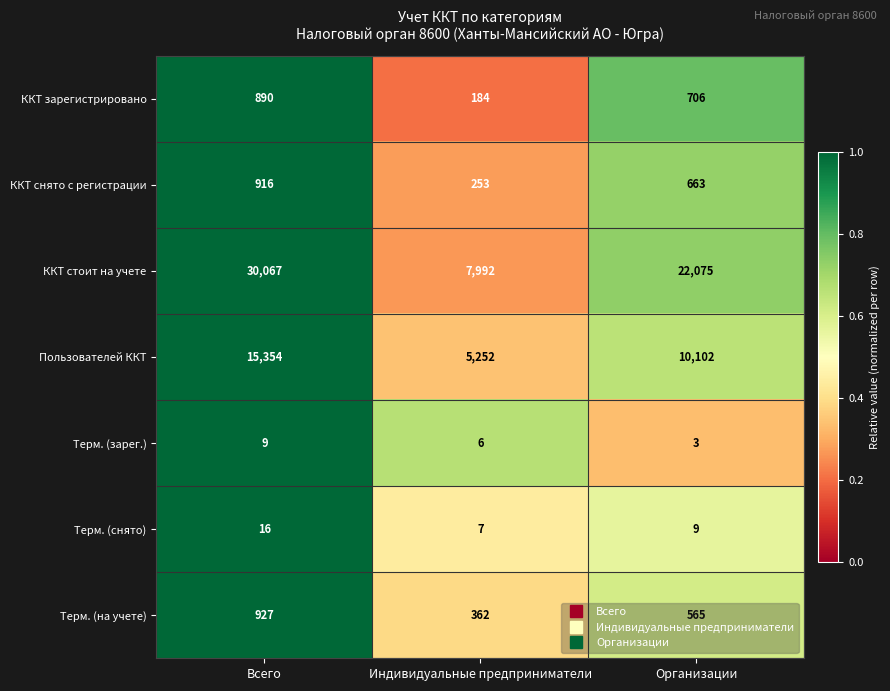

What value does the Терм. (снято) series have at Всего?

16